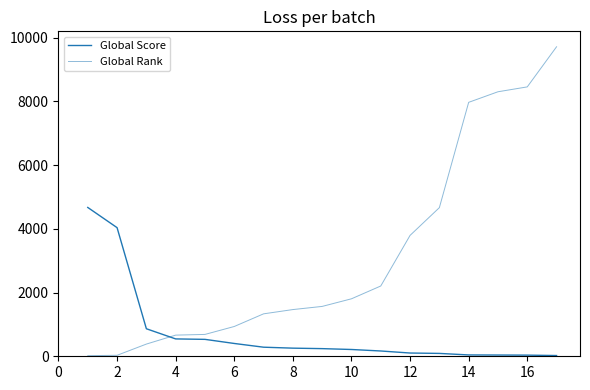

Rank the series by their average value, from lowest to highest.

Global Score, Global Rank